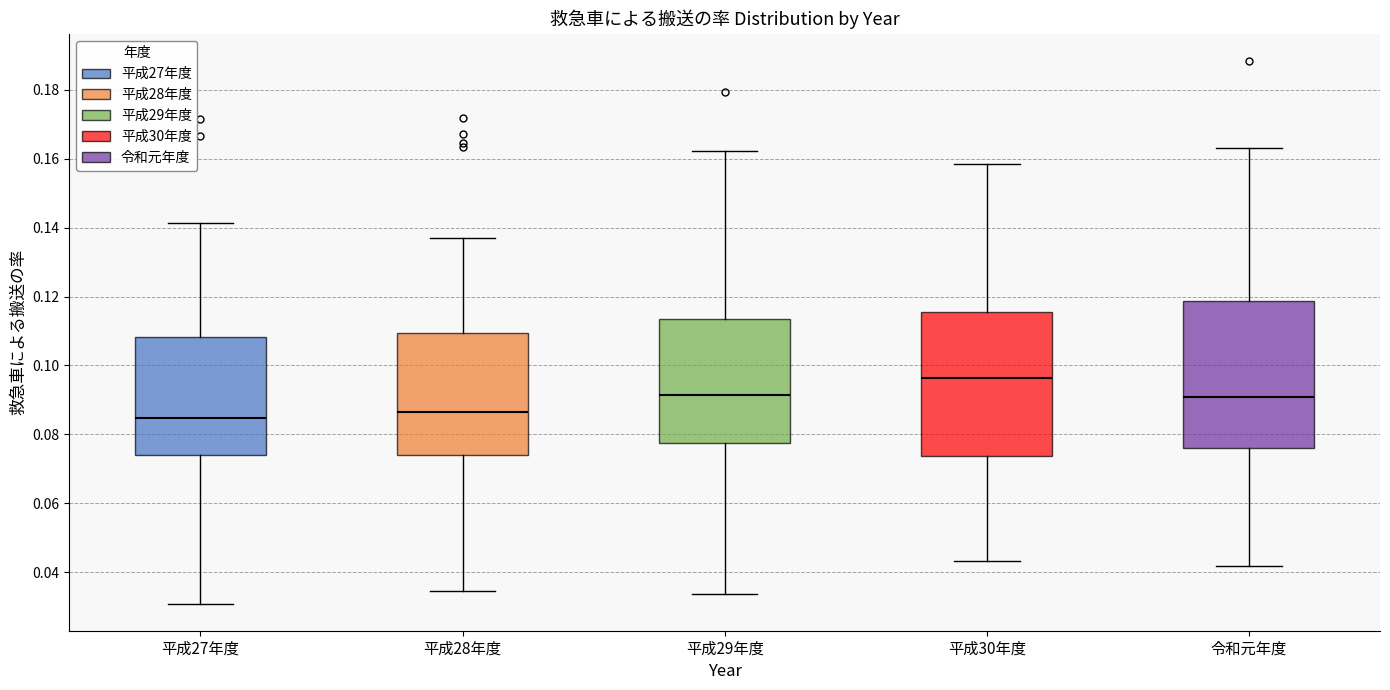

Reading left to right, read every box against the y-axis: the position of its median line, the range the box covers, and the ends of its whiskers. The values are not printed on the chart, so give them approximately, as read against the axis.

平成27年度: median 0.084, box 0.074 to 0.108, whiskers 0.030 to 0.142
平成28年度: median 0.086, box 0.074 to 0.110, whiskers 0.034 to 0.138
平成29年度: median 0.092, box 0.078 to 0.114, whiskers 0.034 to 0.162
平成30年度: median 0.096, box 0.074 to 0.116, whiskers 0.044 to 0.158
令和元年度: median 0.090, box 0.076 to 0.118, whiskers 0.042 to 0.162